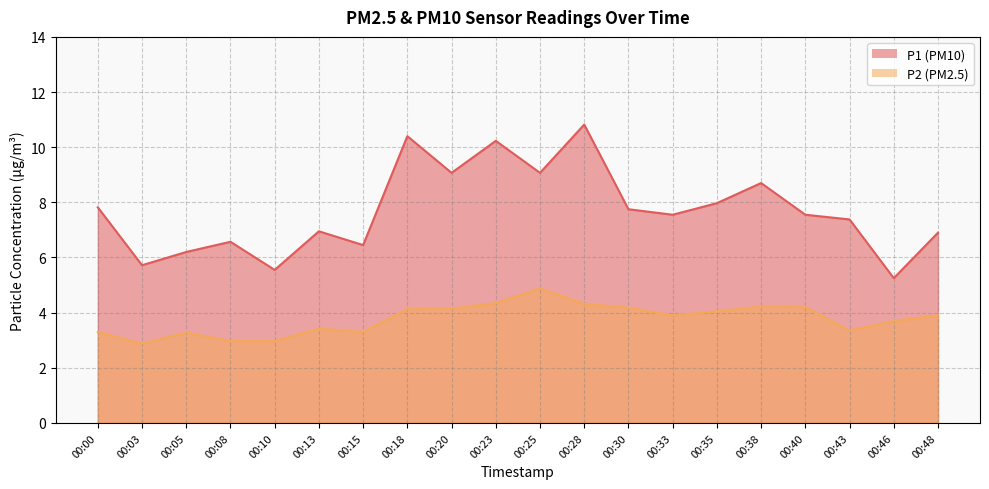

Reading left to right, list all the values displayed in this chart.

P1: 00:00=7.8	00:03=5.7	00:05=6.2	00:08=6.6	00:10=5.5	00:13=7.0	00:15=6.5	00:18=10.4	00:20=9.1	00:23=10.2	00:25=9.1	00:28=10.8	00:30=7.8	00:33=7.5	00:35=8.0	00:38=8.7	00:40=7.5	00:43=7.4	00:46=5.2	00:48=6.9
P2: 00:00=3.3	00:03=2.9	00:05=3.3	00:08=3.0	00:10=3.0	00:13=3.4	00:15=3.3	00:18=4.1	00:20=4.2	00:23=4.3	00:25=4.9	00:28=4.3	00:30=4.2	00:33=3.9	00:35=4.0	00:38=4.2	00:40=4.2	00:43=3.4	00:46=3.7	00:48=3.9